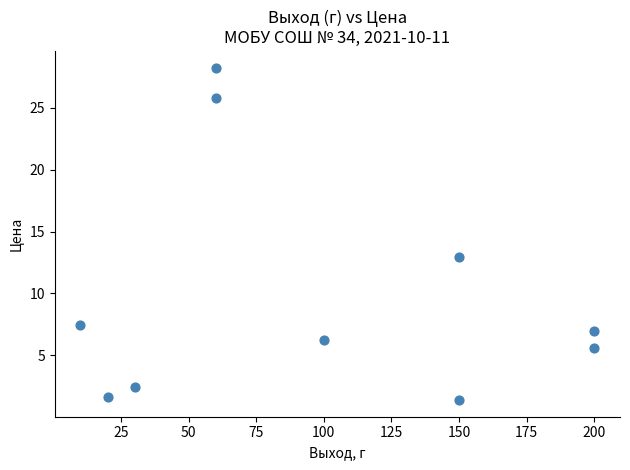

What Y value in the scatter plot is closest to 14?

12.9